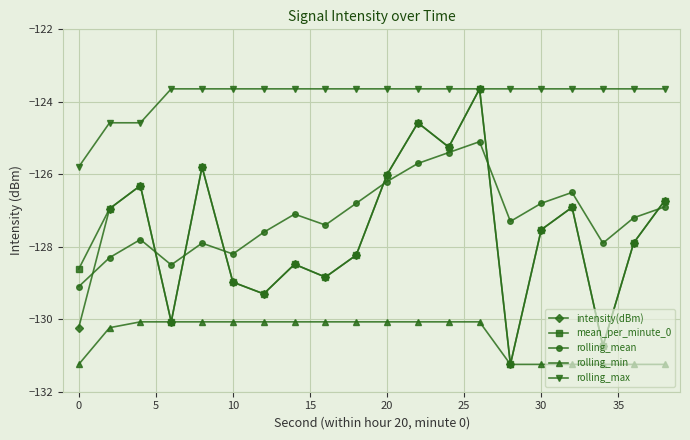

In mean_per_minute_0, how many points are lower than both neighbors (excluding endpoints)?

6